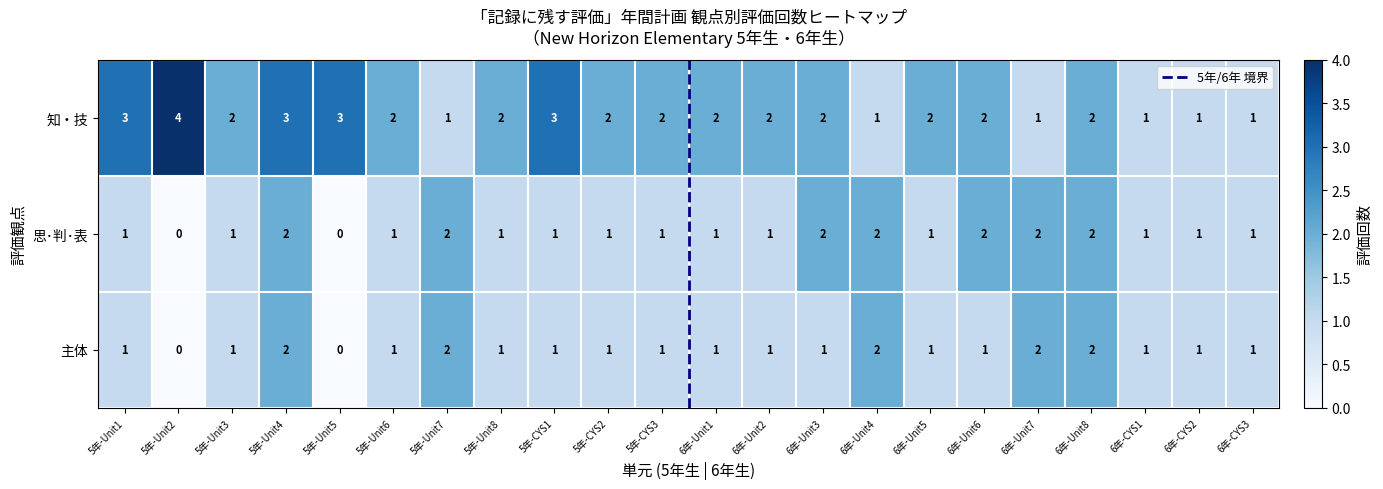

Count the 知・技 values in the range 1 to 2.

17